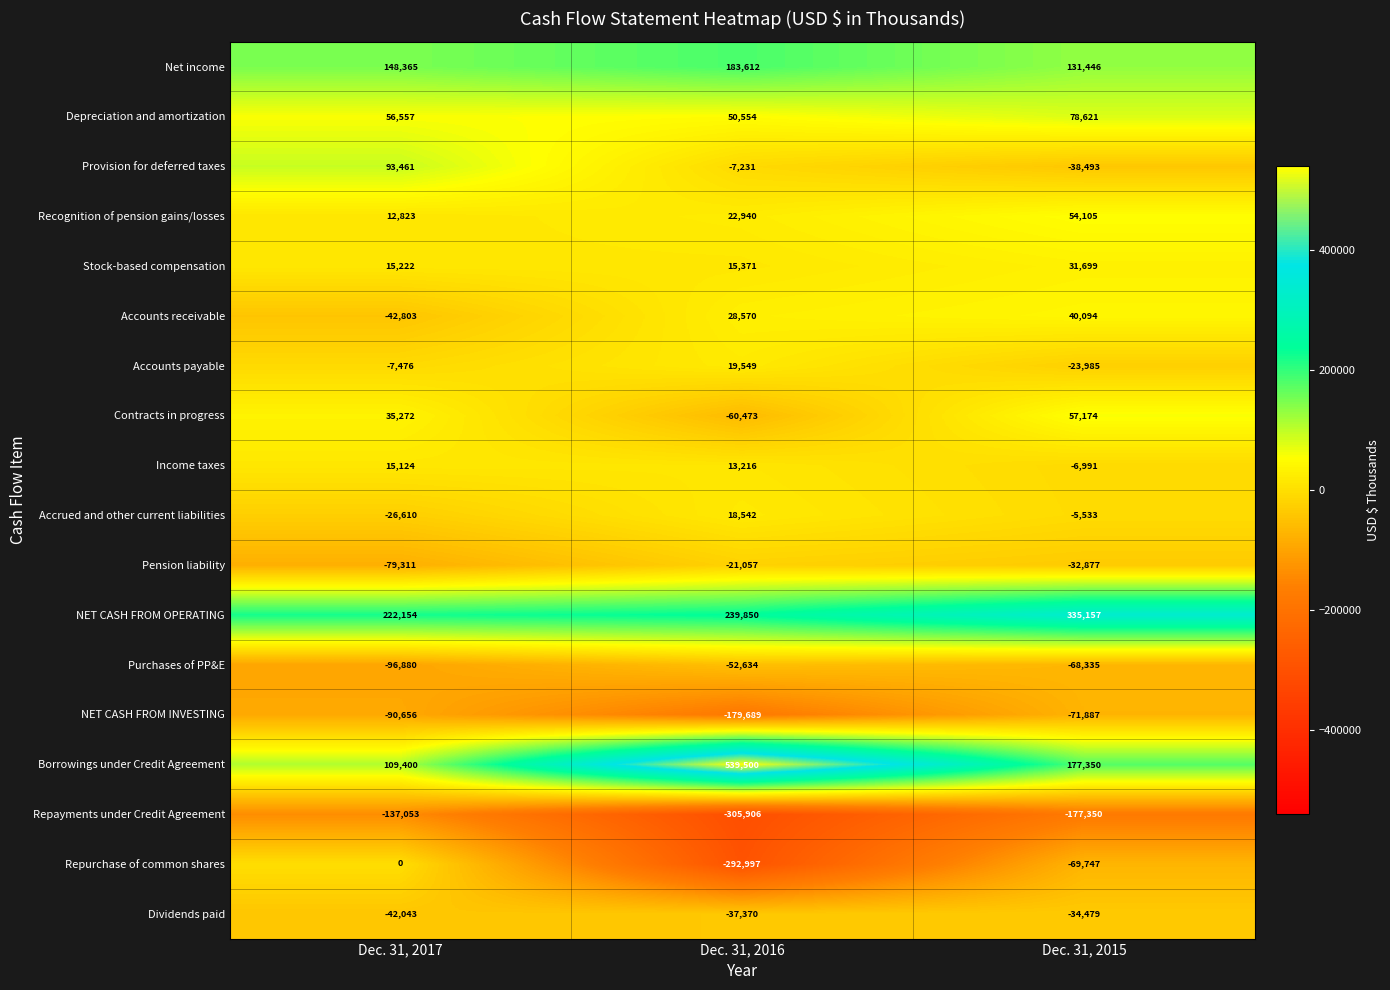

At which label is NET CASH FROM OPERATING closest to 278655?

Dec. 31, 2016